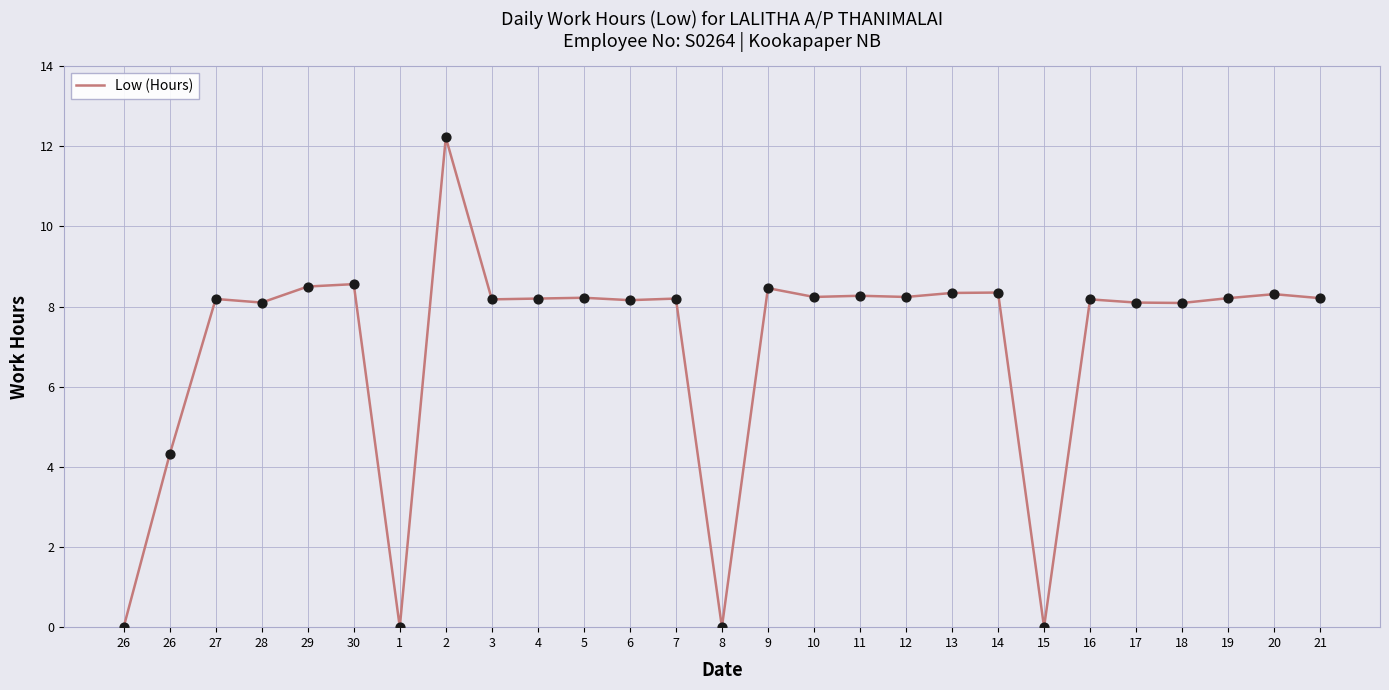

What is the change in value from 16 to 18?

-0.1